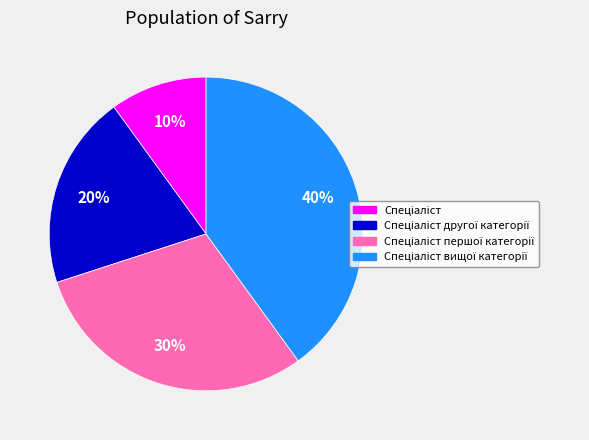

To the nearest percent, what is the average slice percentage?

25%